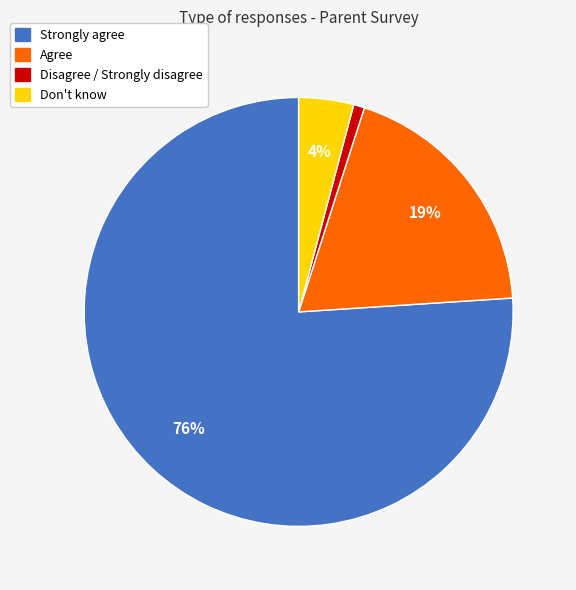

What is the largest slice in the pie chart?

Strongly agree